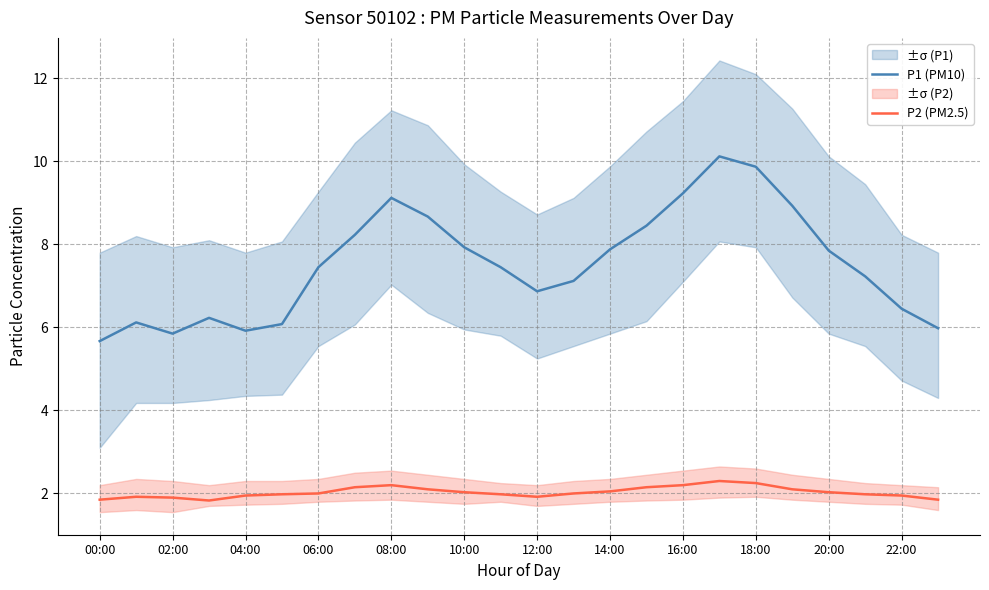

How many data points in P1 (PM10) are above 7?

15